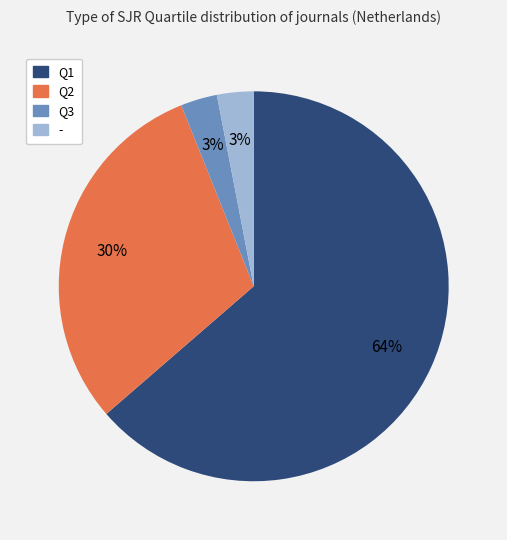

To the nearest percent, what is the difference between the - and Q2 slice percentages?

27%